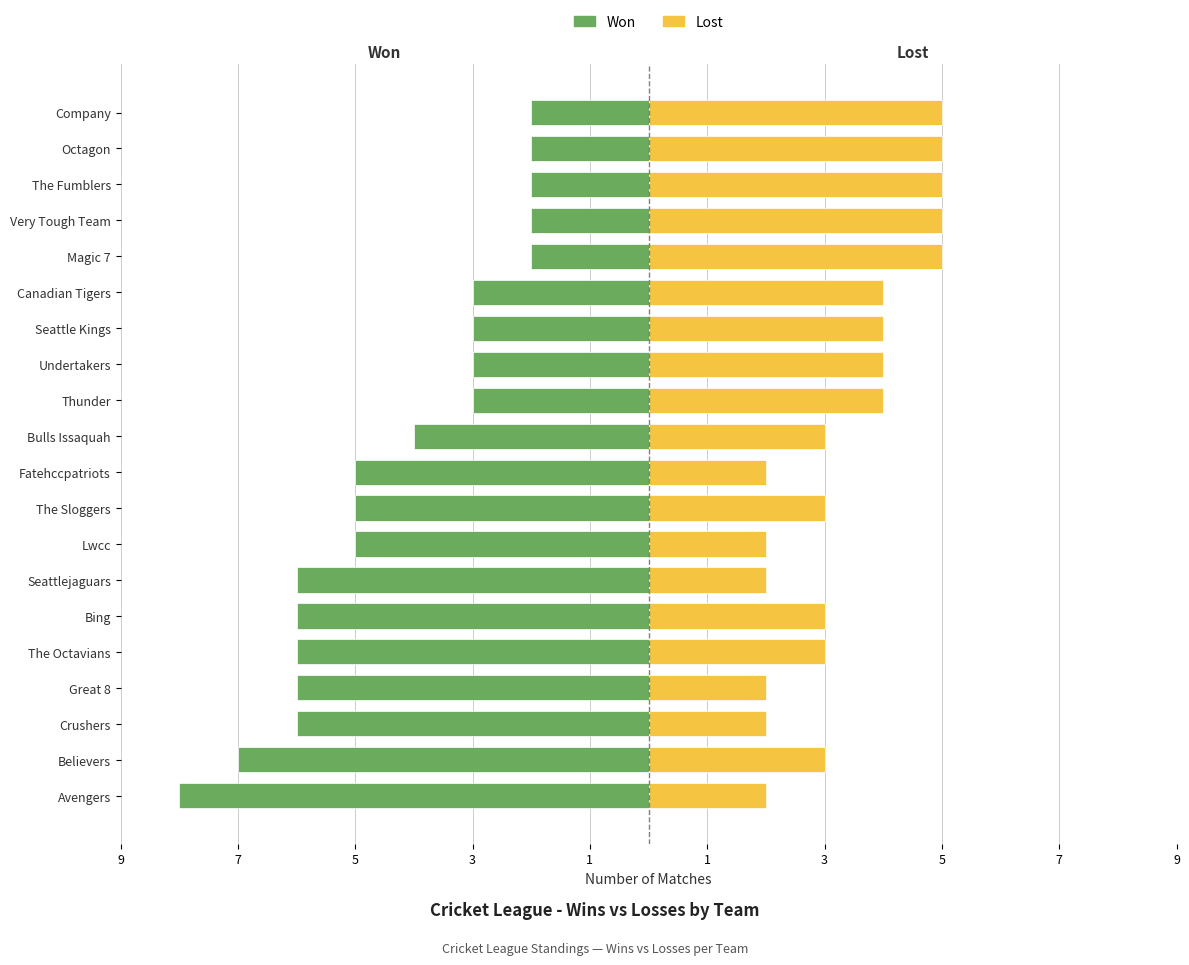

At The Fumblers, list the series in order from largest to smallest.

Lost, Won